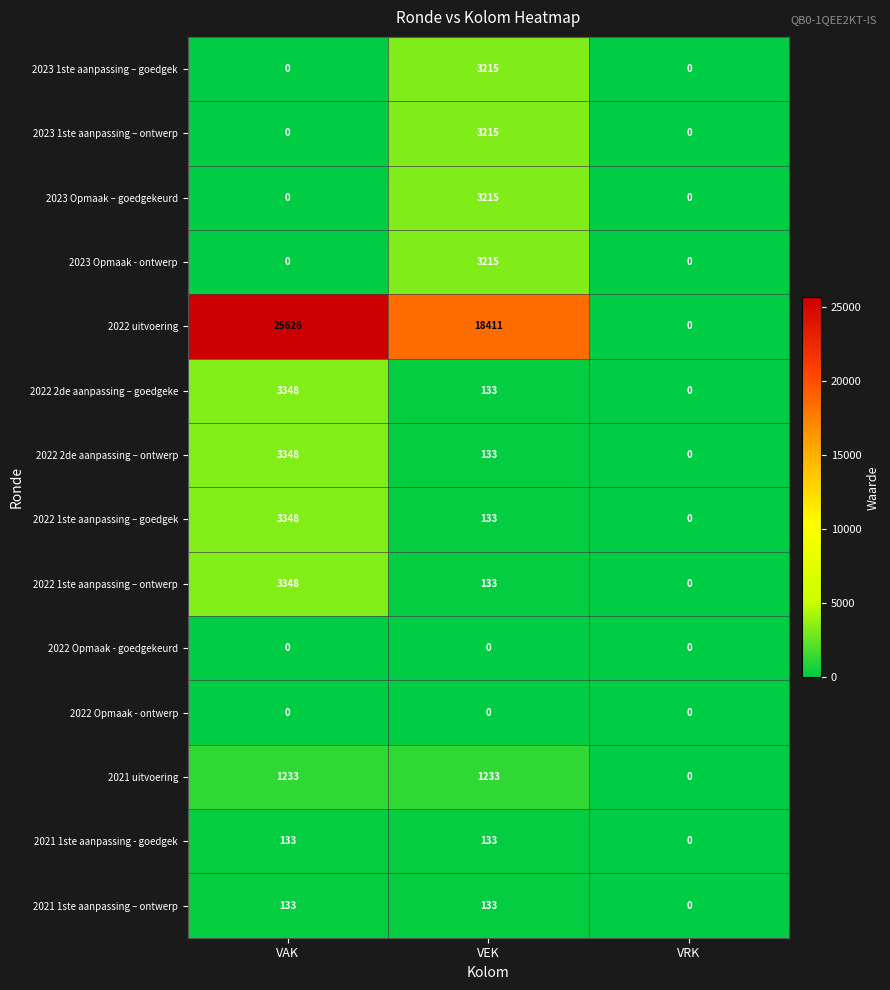

Which series has the largest range (max minus min)?

2022 uitvoering